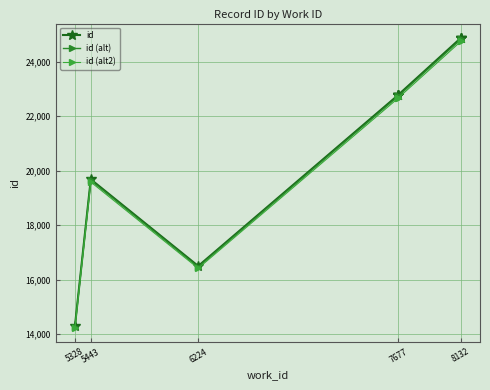

List the series in order of their peak value, highest first.

id, id (alt), id (alt2)